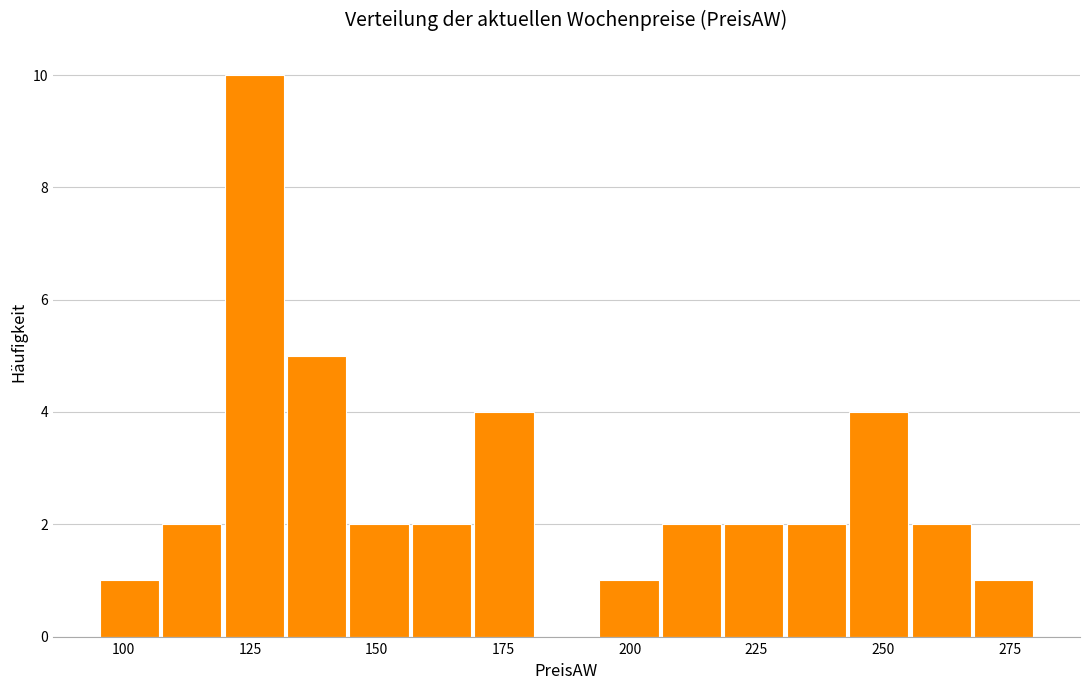

Read against the x-axis, roughly where is the centre of the tallest bar?

125